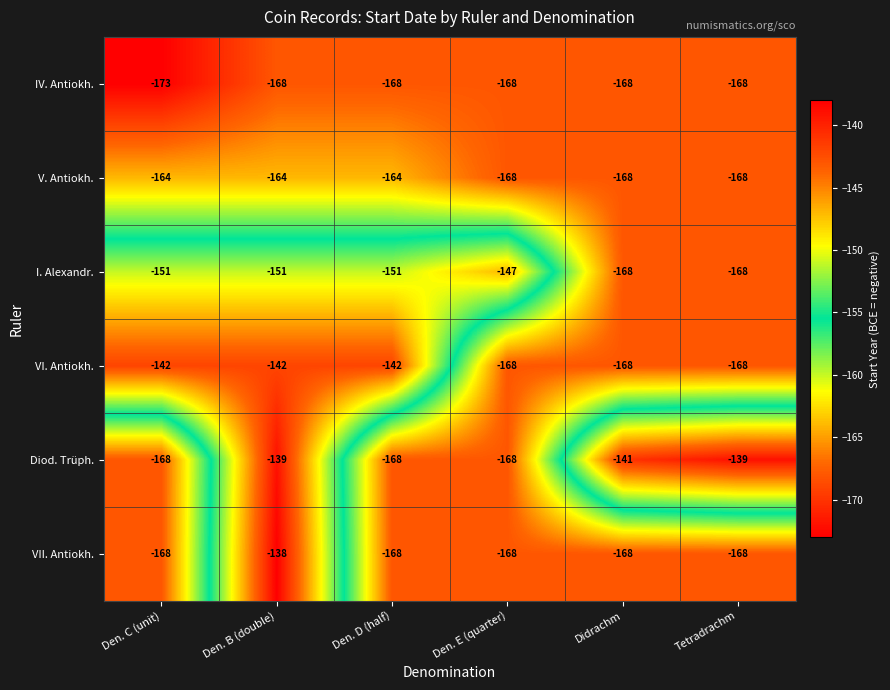

What is the difference between the maximum and minimum values in the Diod. Trüph. series?

29